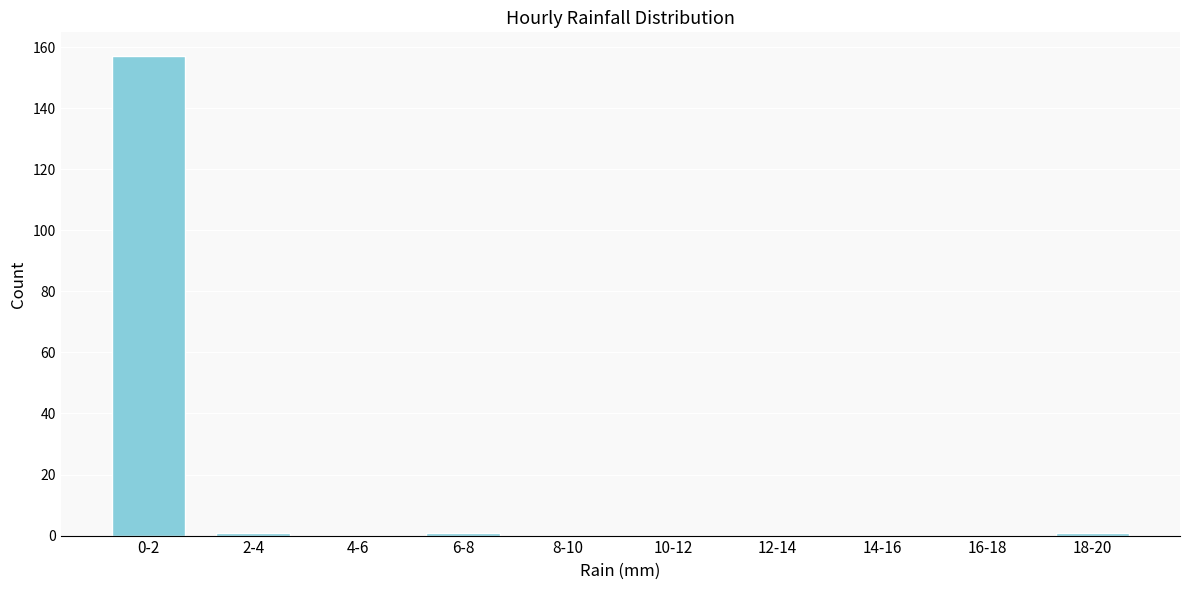

Reading left to right, transcribe all the data shown in this chart.

0-2=157	2-4=1	4-6=0	6-8=1	8-10=0	10-12=0	12-14=0	14-16=0	16-18=0	18-20=1